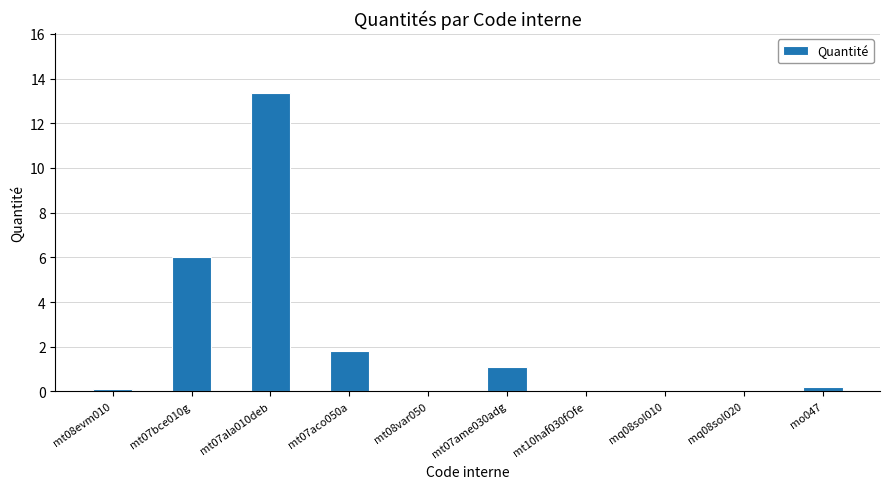

What is the change in value from mt07ala010deb to mt07ame030adg?

-12.3